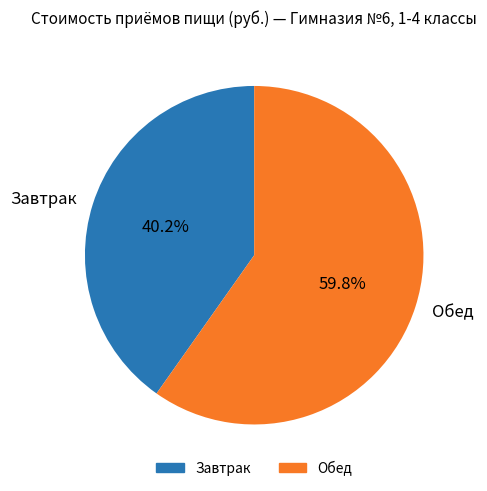

Does Обед represent more than half of the total?

Yes